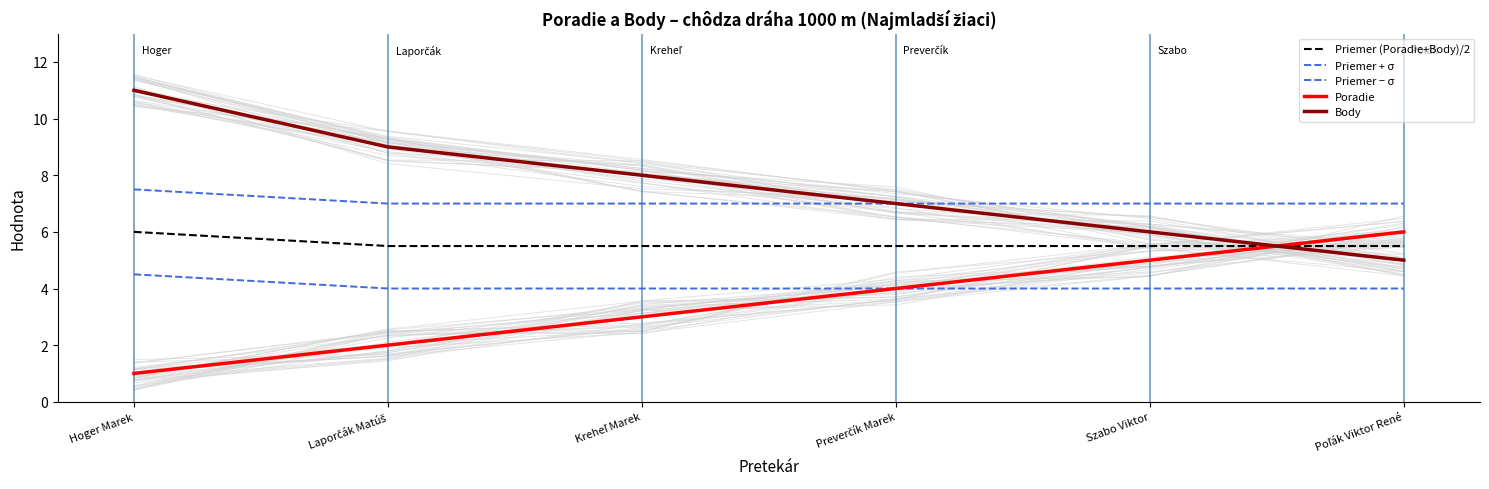

Which series has the largest range (max minus min)?

Body